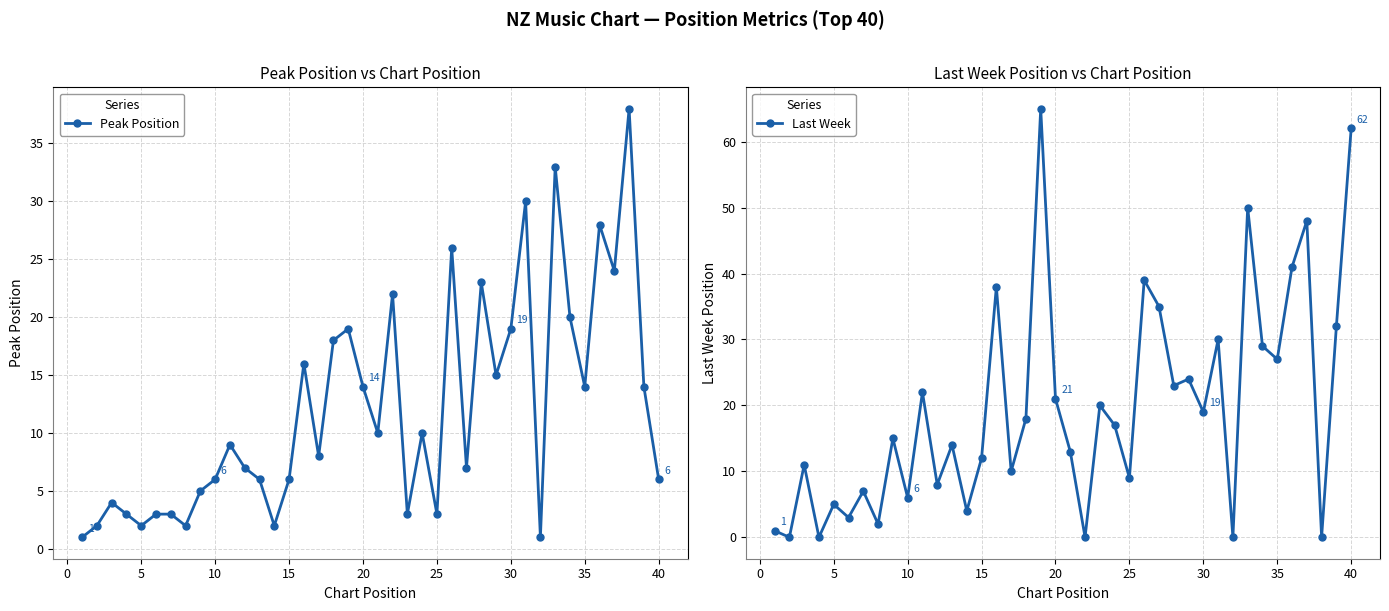

Reading right to left, what are all the values shown in this chart?

Peak Position: 6	14	38	24	28	14	20	33	1	30	19	15	23	7	26	3	10	3	22	10	14	19	18	8	16	6	2	6	7	9	6	5	2	3	3	2	3	4	2	1
Last Week: 62	32	0	48	41	27	29	50	0	30	19	24	23	35	39	9	17	20	0	13	21	65	18	10	38	12	4	14	8	22	6	15	2	7	3	5	0	11	0	1